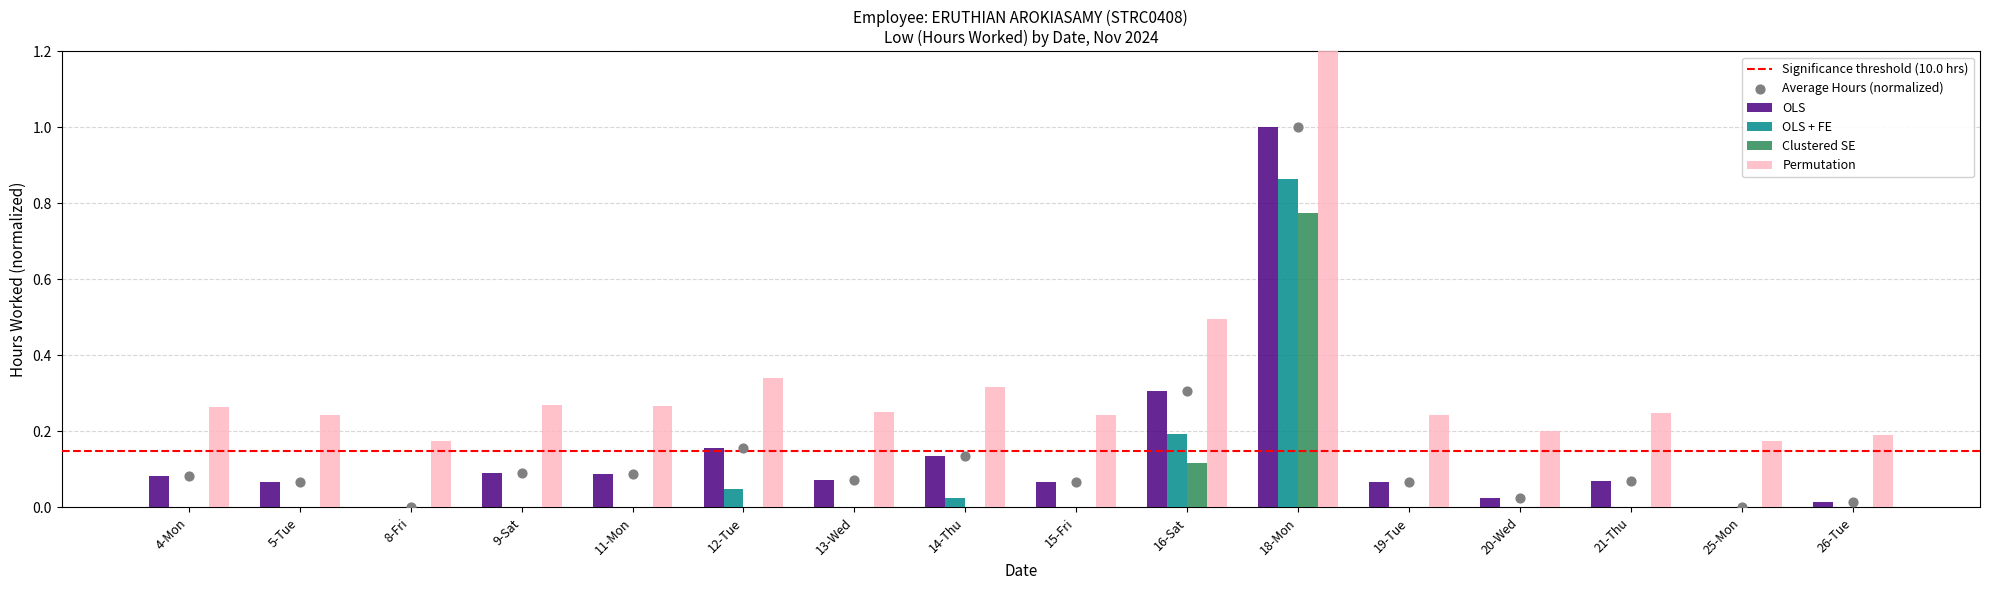

Which series contains the lowest Y value?

Clustered SE